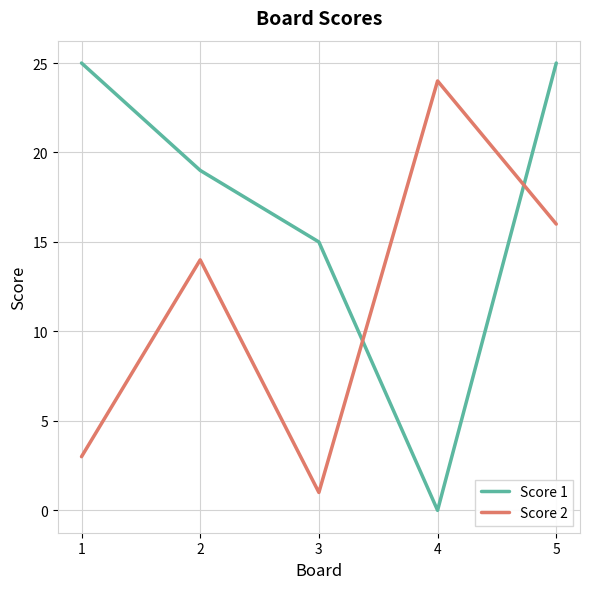

Which series changed the most between 2 and 5?

Score 1